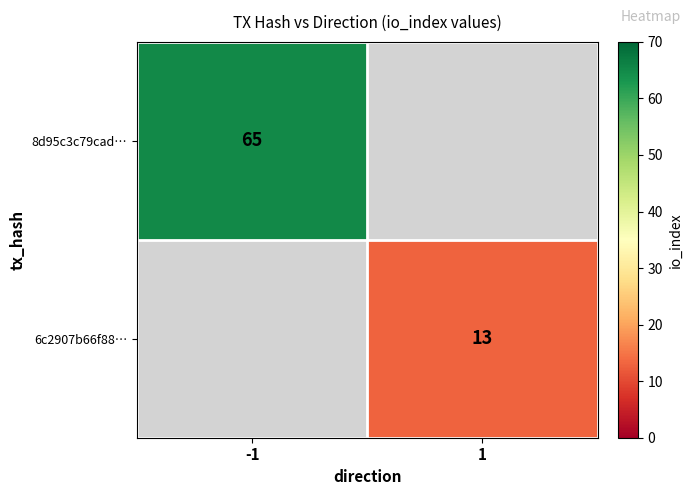

Is the value of 6c2907b66f88… at 1 greater than the value of 8d95c3c79cad… at -1?

No